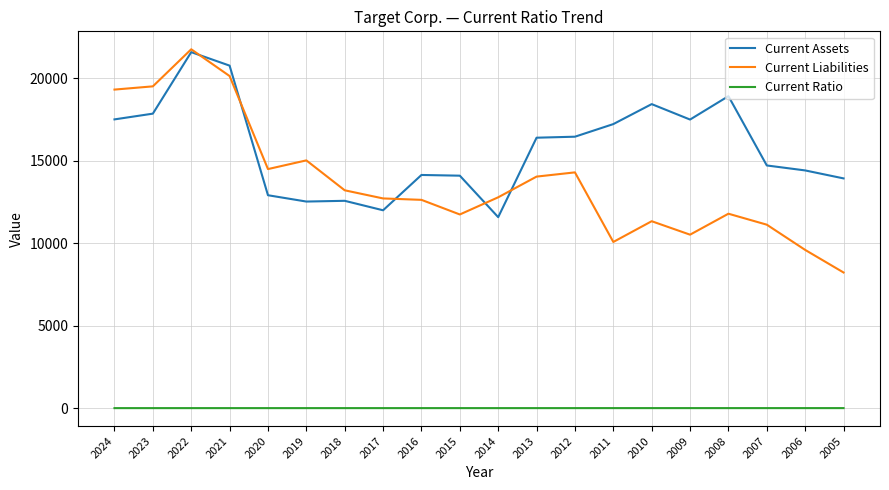

At 2011, list the series in order from largest to smallest.

Current Assets, Current Liabilities, Current Ratio